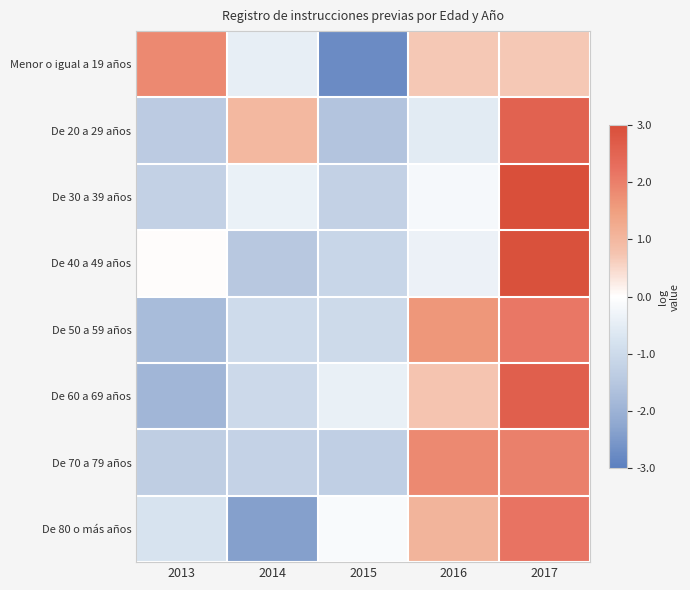

Reading left to right, extract all data points from this chart.

Menor o igual a 19 años: 2013=1.2	2014=-0.3	2015=-1.8	2016=0.4	2017=0.4
De 20 a 29 años: 2013=-0.9	2014=0.6	2015=-1.0	2016=-0.4	2017=1.6
De 30 a 39 años: 2013=-0.8	2014=-0.2	2015=-0.8	2016=-0.1	2017=1.9
De 40 a 49 años: 2013=0.0	2014=-1.0	2015=-0.7	2016=-0.2	2017=1.9
De 50 a 59 años: 2013=-1.1	2014=-0.6	2015=-0.6	2016=1.0	2017=1.4
De 60 a 69 años: 2013=-1.2	2014=-0.7	2015=-0.3	2016=0.5	2017=1.7
De 70 a 79 años: 2013=-0.8	2014=-0.8	2015=-0.8	2016=1.2	2017=1.3
De 80 o más años: 2013=-0.5	2014=-1.5	2015=-0.1	2016=0.7	2017=1.4